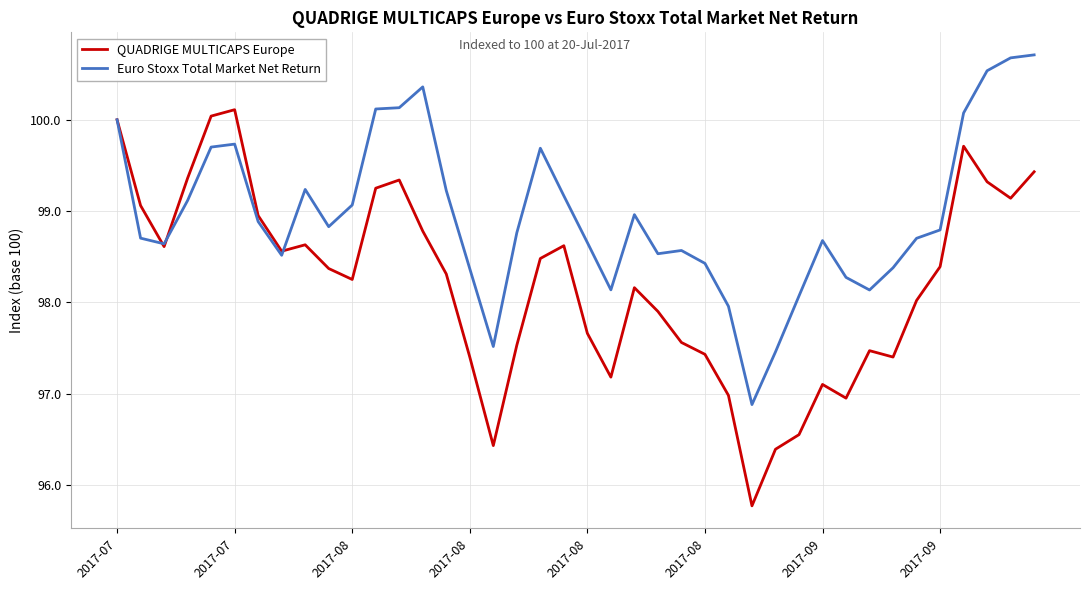

How many values in the Euro Stoxx Total Market Net Return series exceed 98?

36